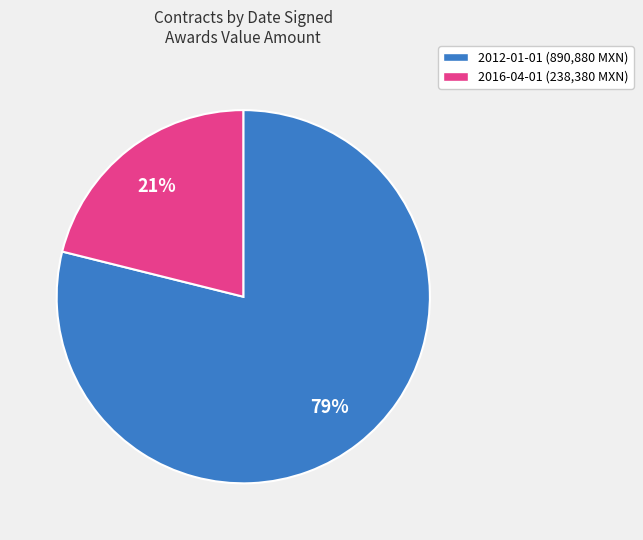

Which has a higher value, 2016-04-01 or 2012-01-01?

2012-01-01